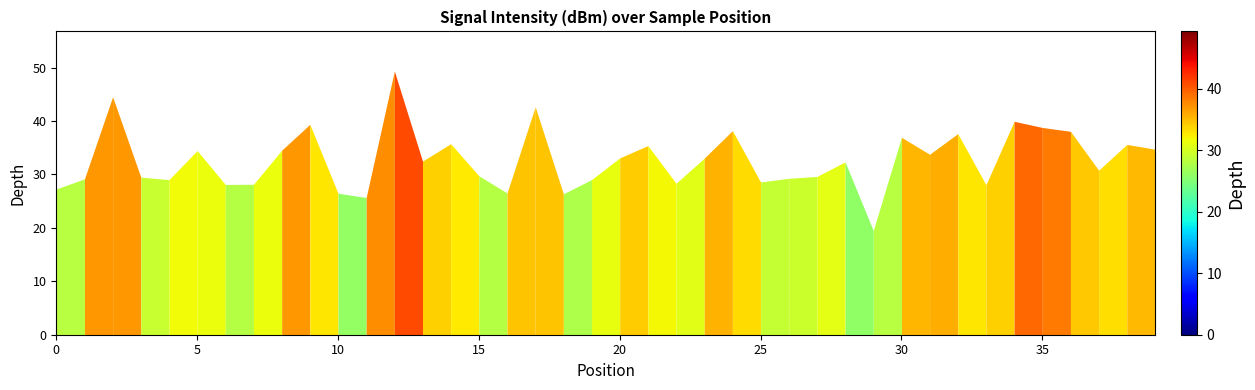

What is the difference between the maximum and minimum values?

29.9